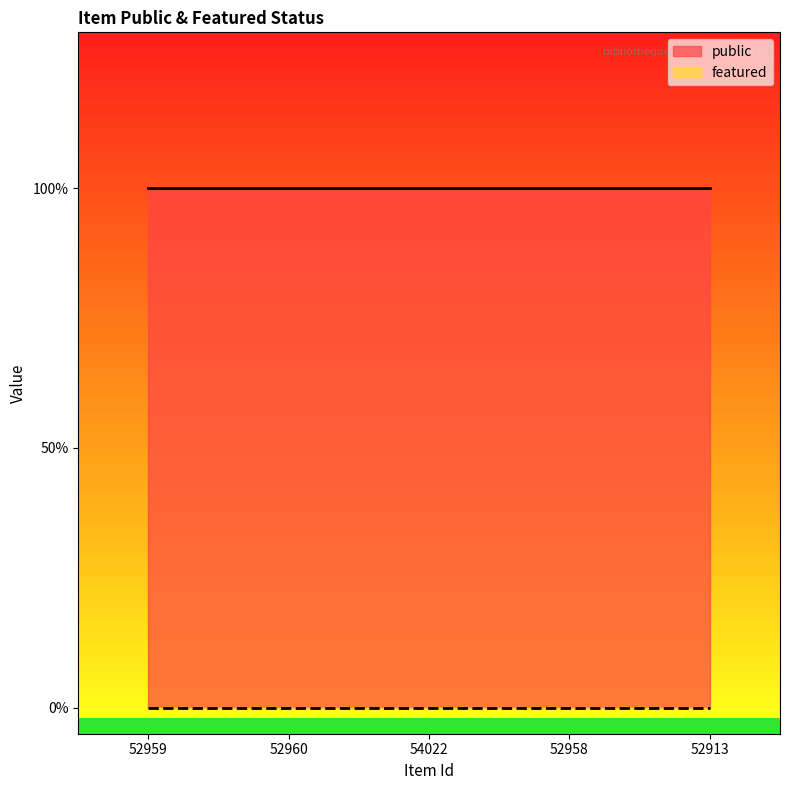

At which category does the chart reach its minimum across all series?

52959